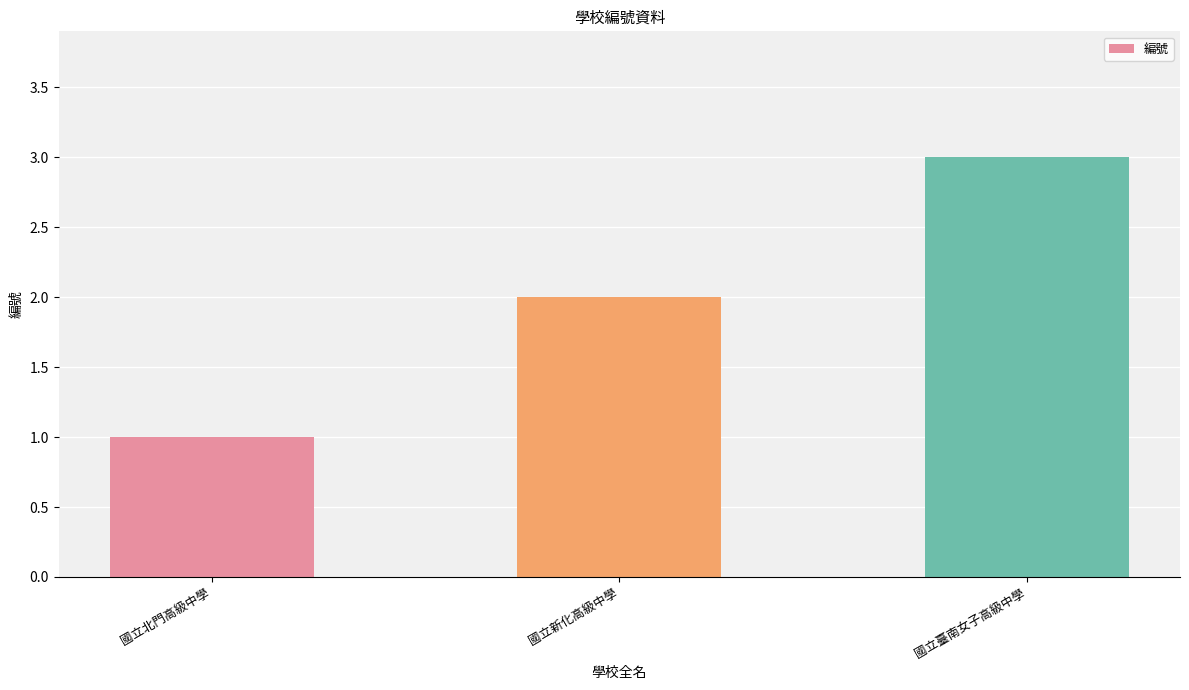

What is the difference between the values at 國立北門高級中學 and 國立臺南女子高級中學?

2